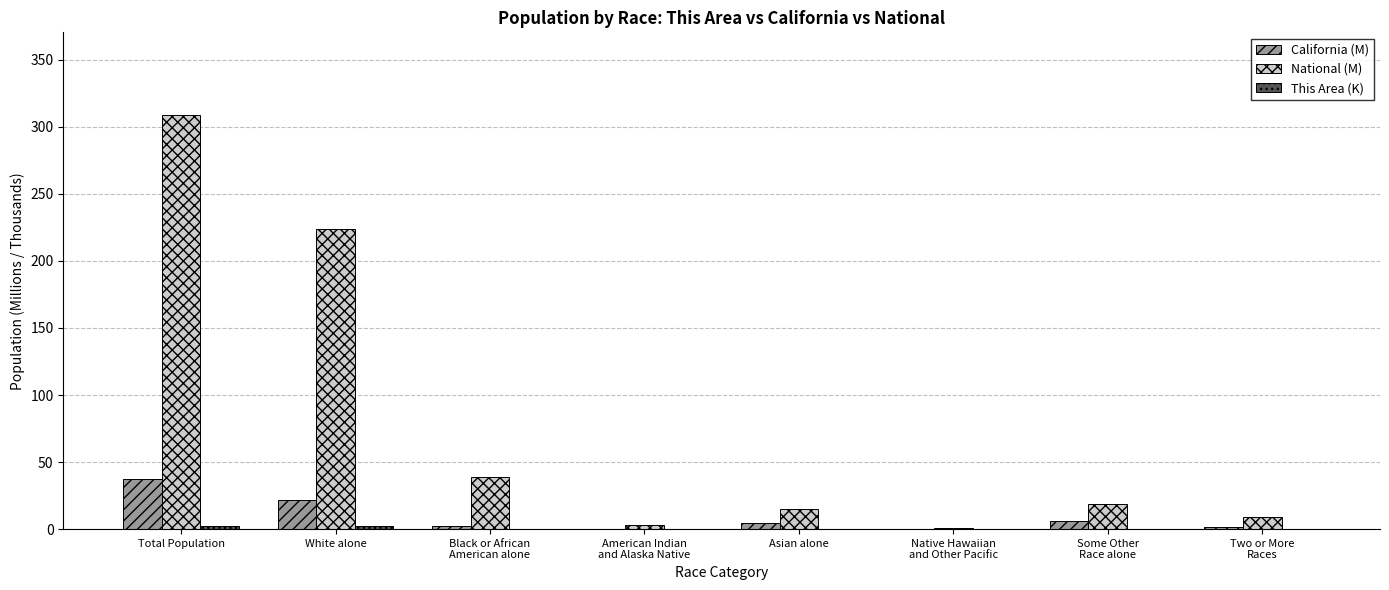

What is the average value of the California (M) series?

9.3